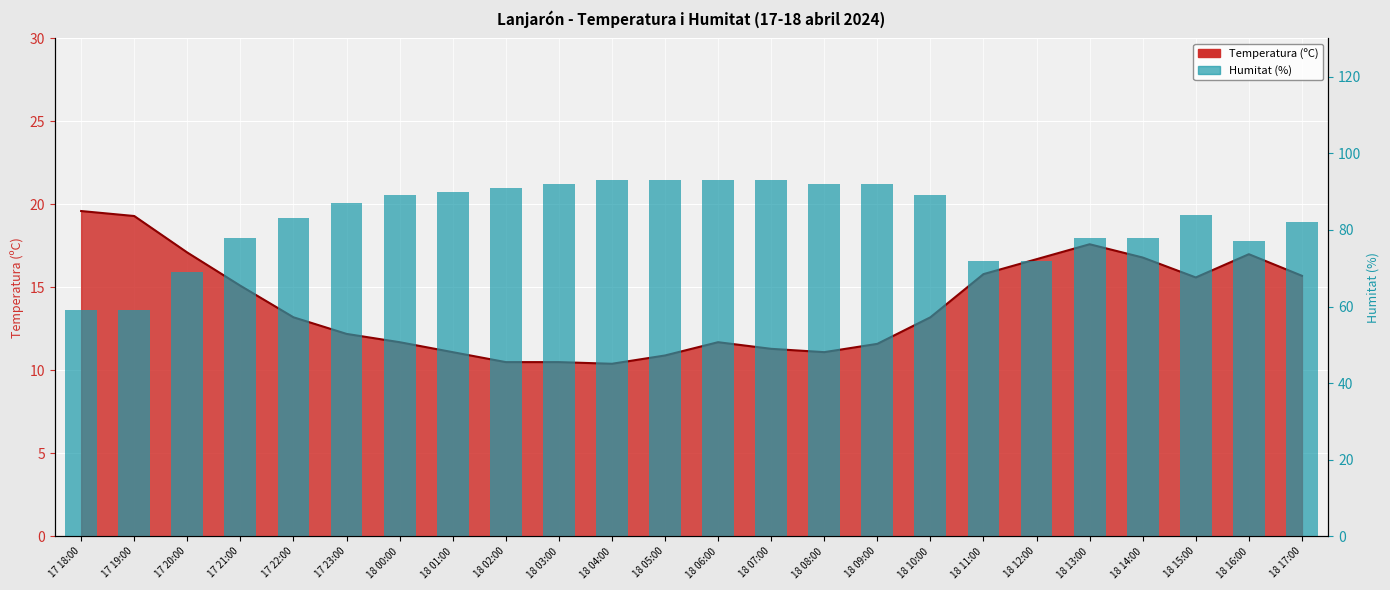

Reading right to left, list all the values displayed in this chart.

82	77	84	78	78	72	72	89	92	92	93	93	93	93	92	91	90	89	87	83	78	69	59	59